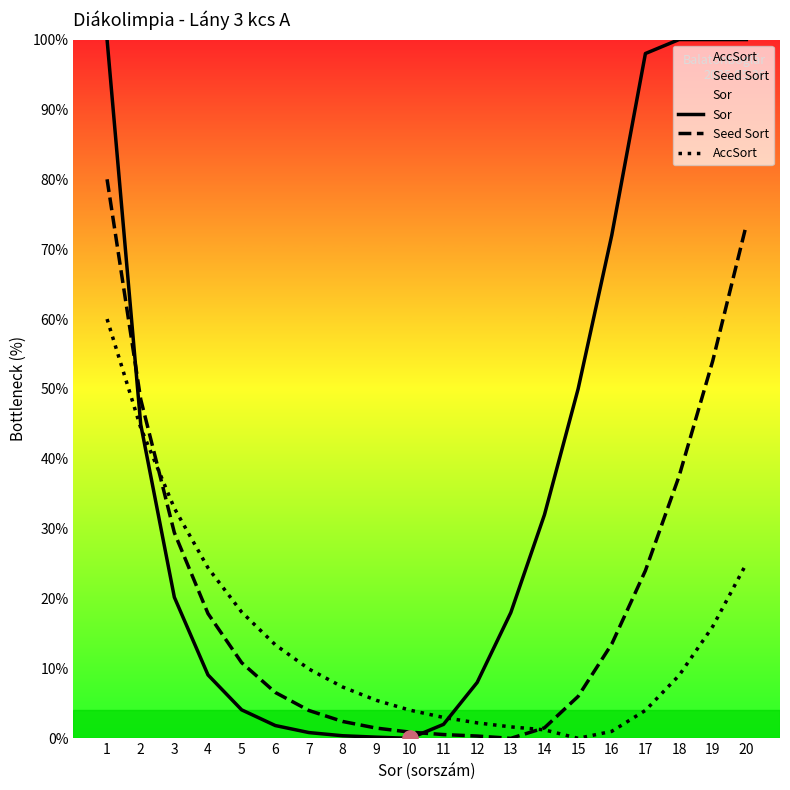

Is the value of AccSort at 7 greater than the value of Sor at 4?

Yes